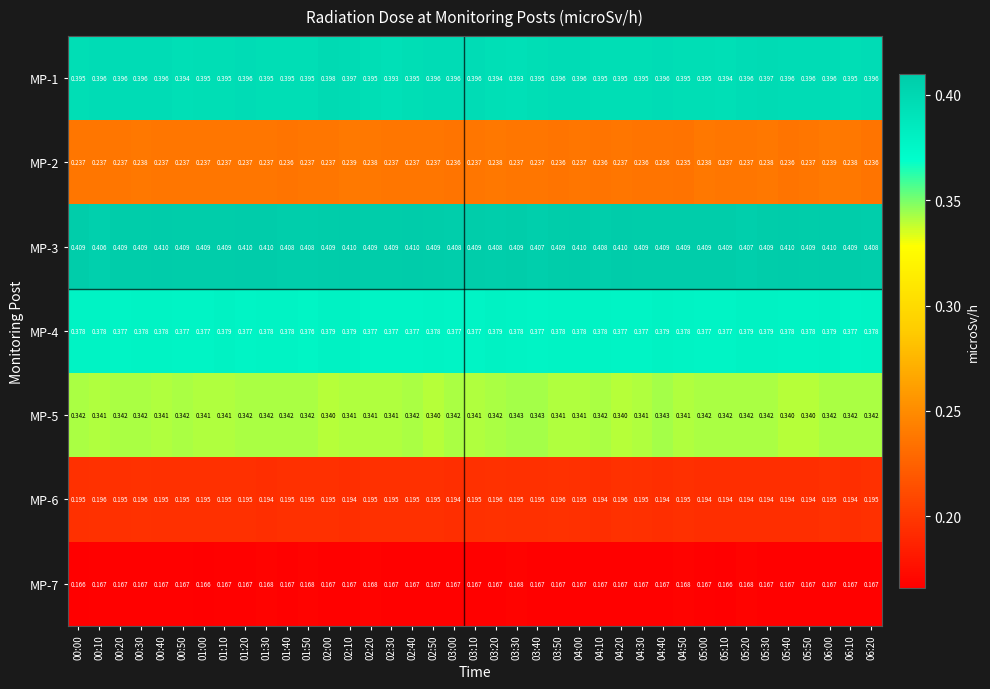

Is the value of MP-4 at 00:30 greater than the value of MP-6 at 04:20?

Yes